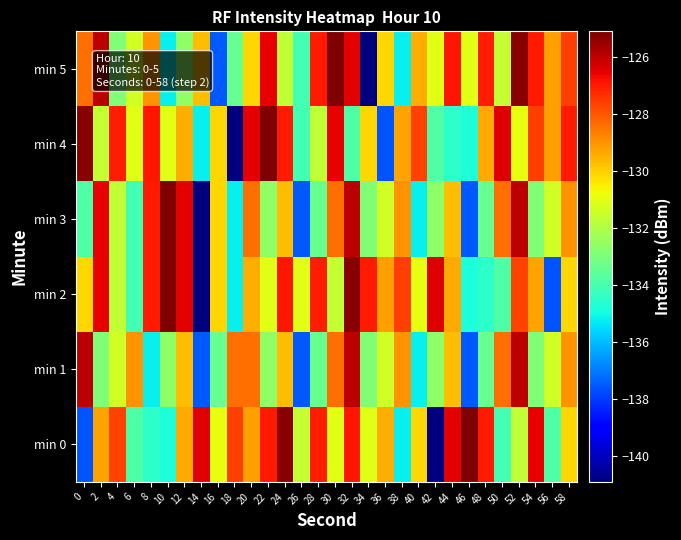

What is the minimum value shown in the chart?

-140.9